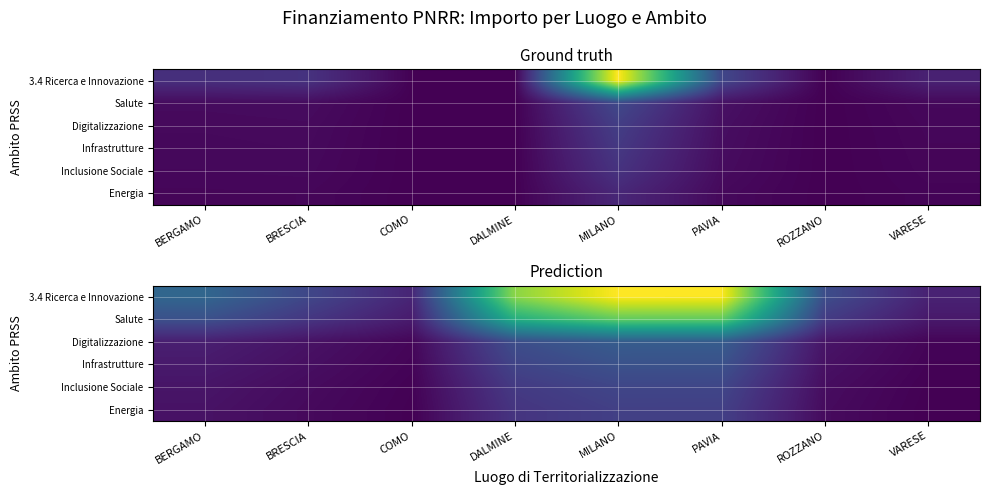

How many values in the Energia series are below 517762?

4